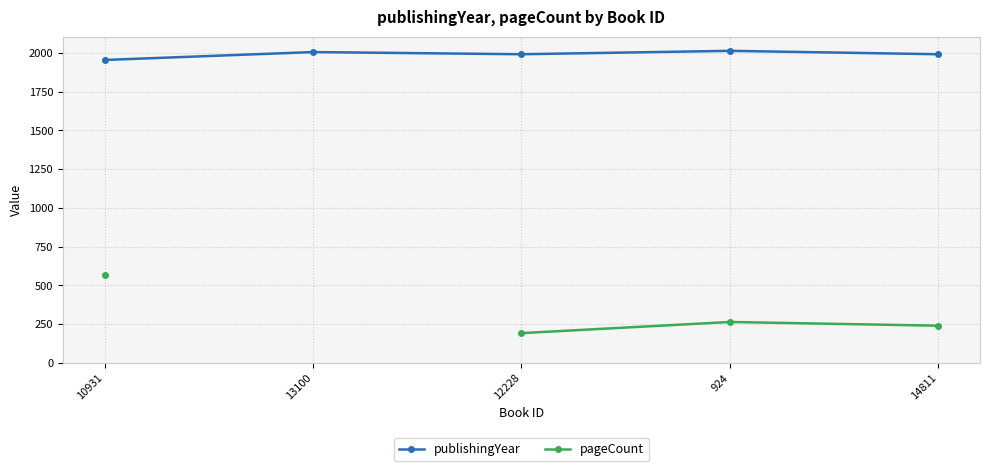

Which category has the highest value in the publishingYear series?

924